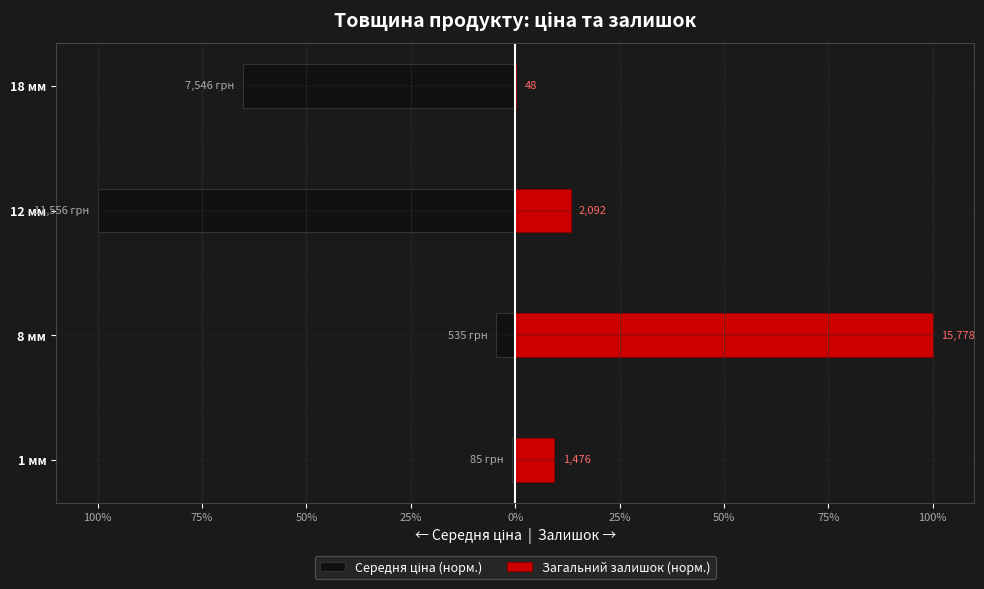

True or false: Загальний залишок (норм.) has a value of 0.1 at 12 мм.

True